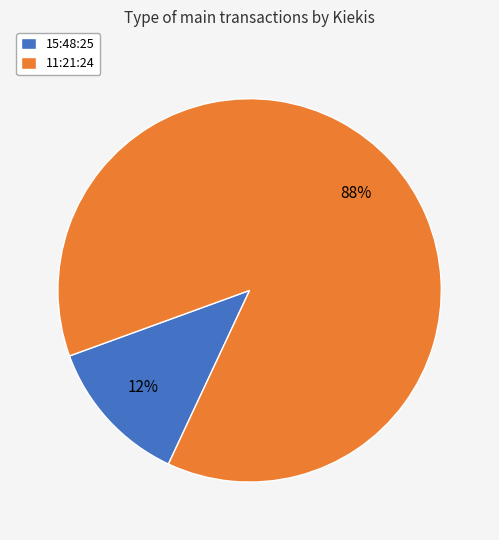

Which slice is the smallest?

15:48:25